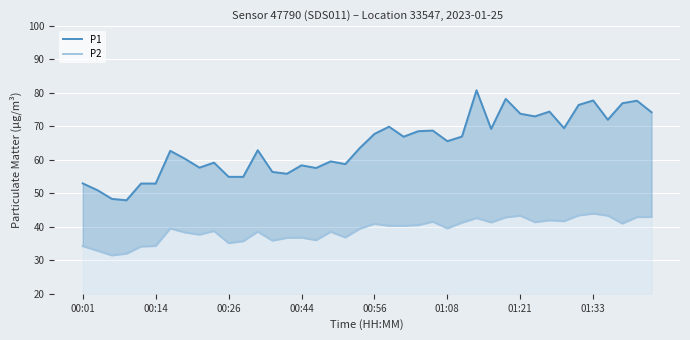

Which series has the largest total across all categories?

P1